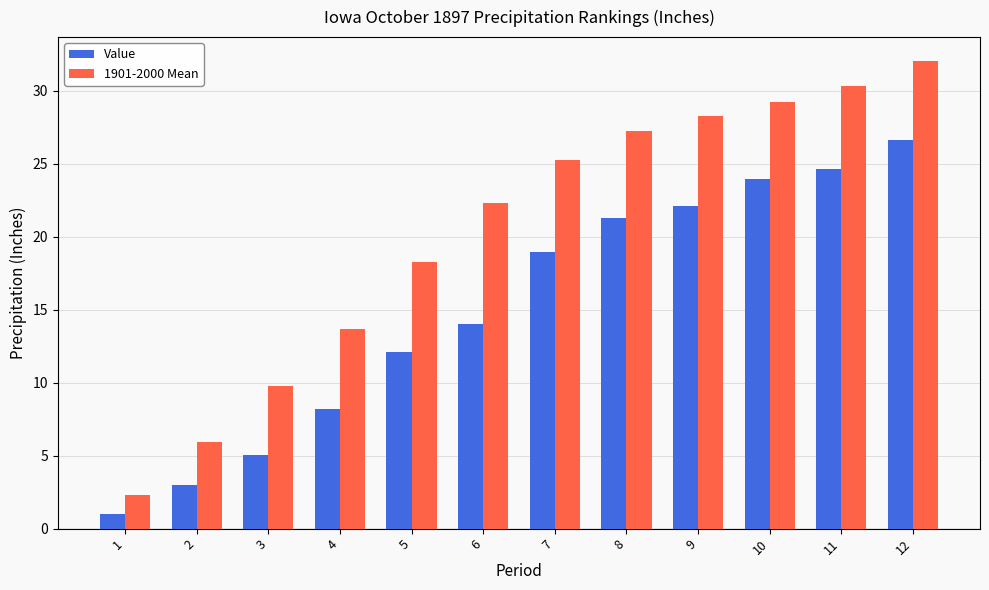

Is the value of 1901-2000 Mean at 11 greater than the value of Value at 5?

Yes